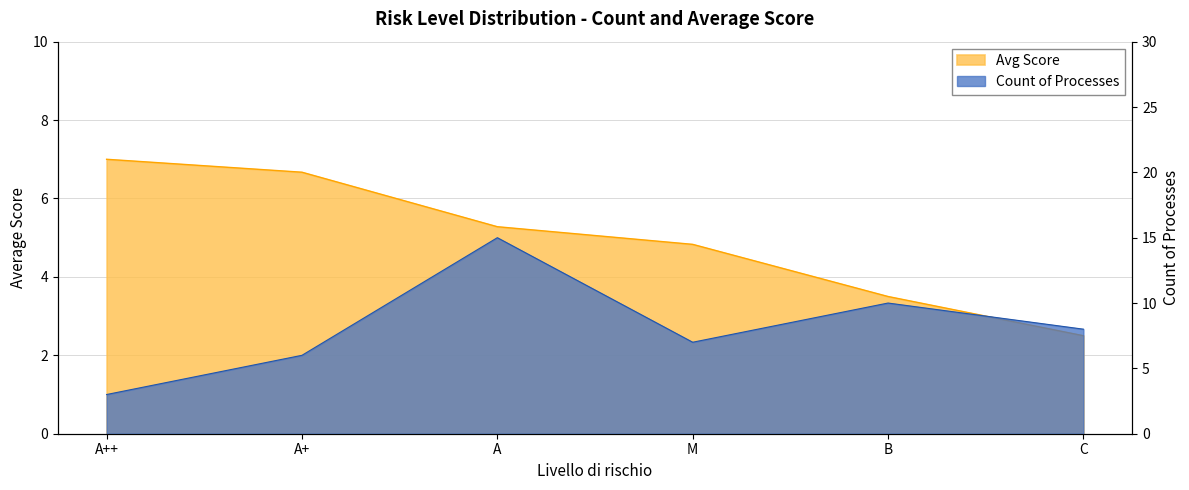

How many categories are shown in the chart?

6